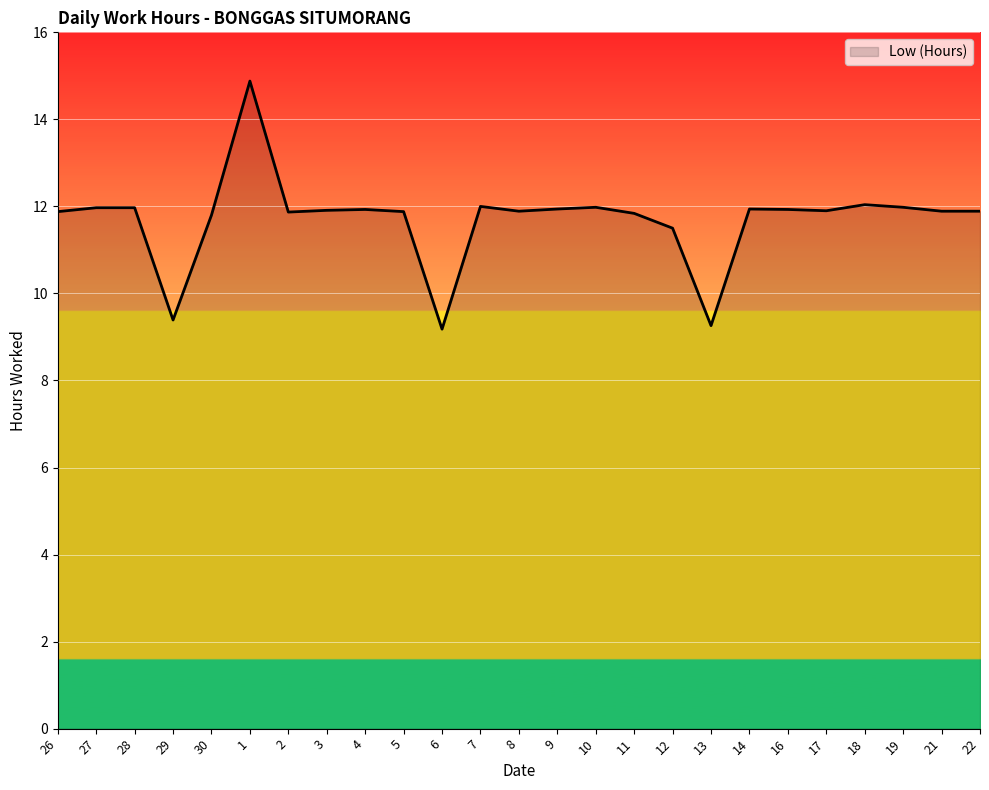

What position from the right is 12?

9